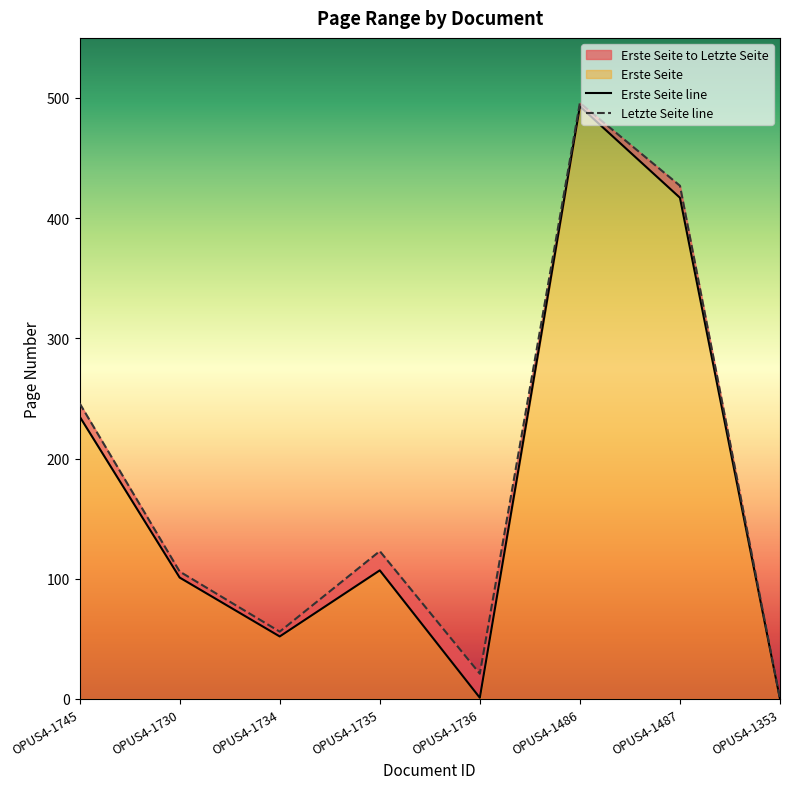

What is the label of the 6th point from the left?

OPUS4-1486